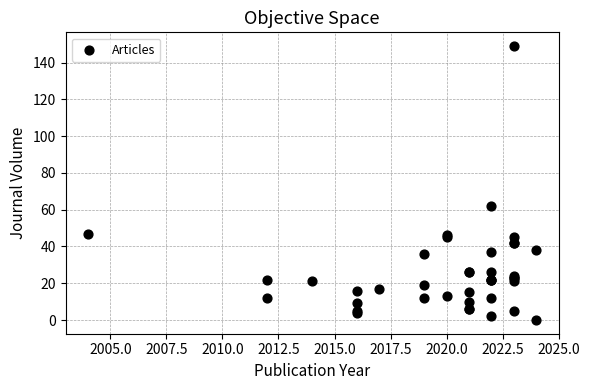

What Y value in the scatter plot is closest to 74?

62